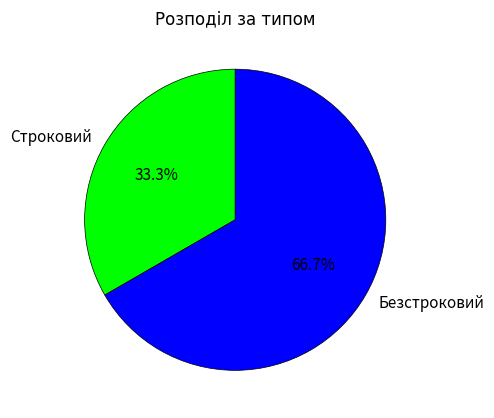

Which slice represents more than half of the pie?

Безстроковий